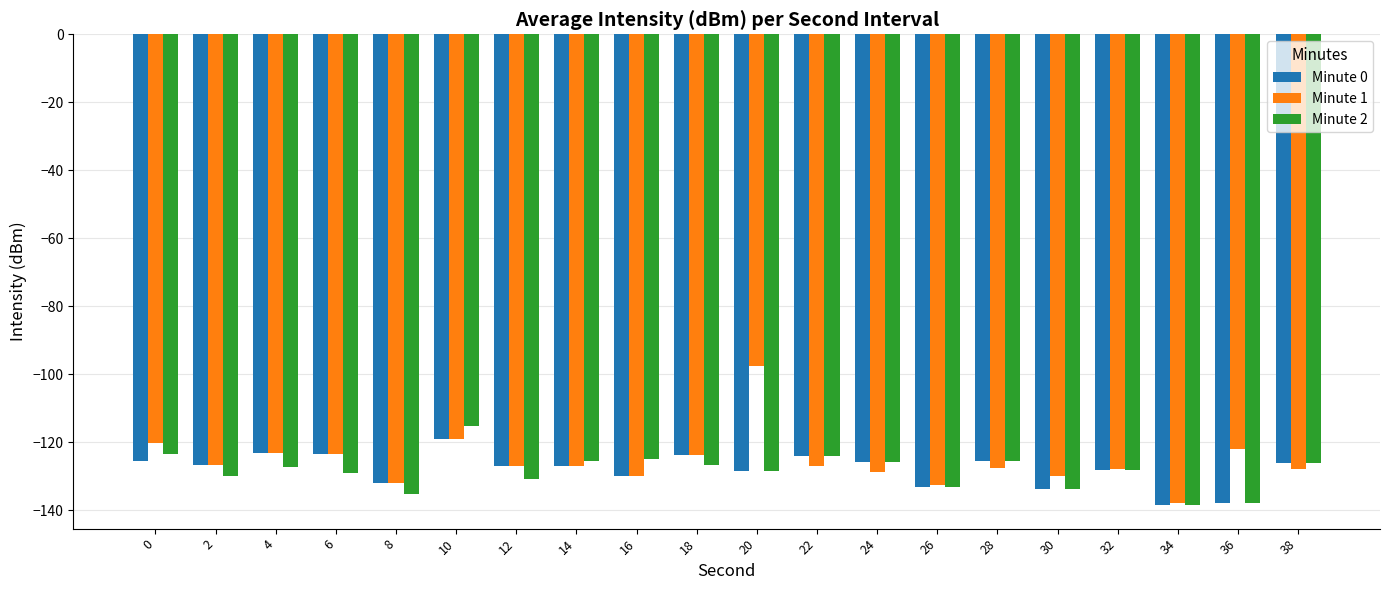

True or false: Minute 1 has a value of -54.1 at 36.

False